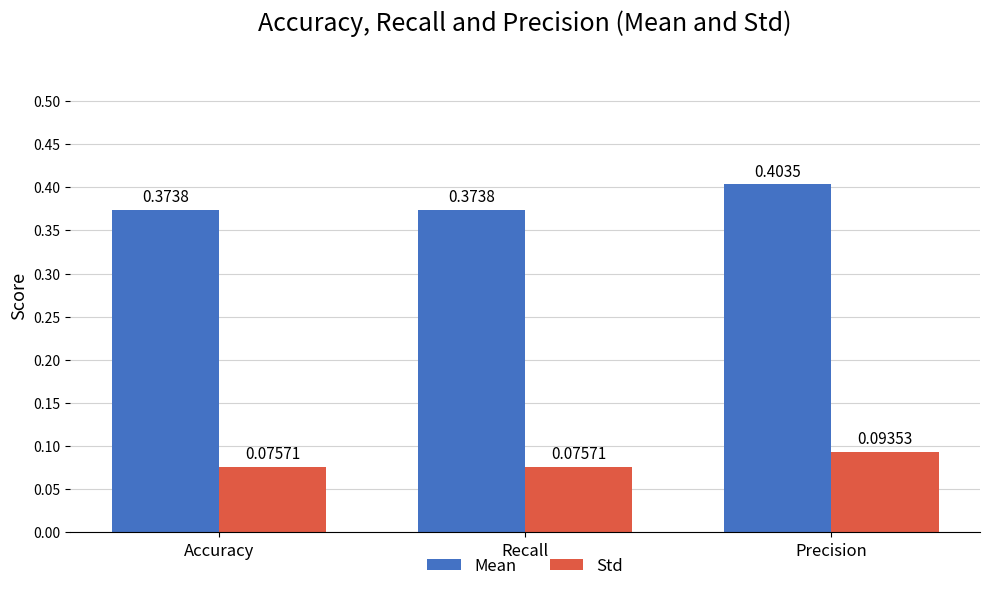

At Precision, list the series in order from largest to smallest.

Mean, Std